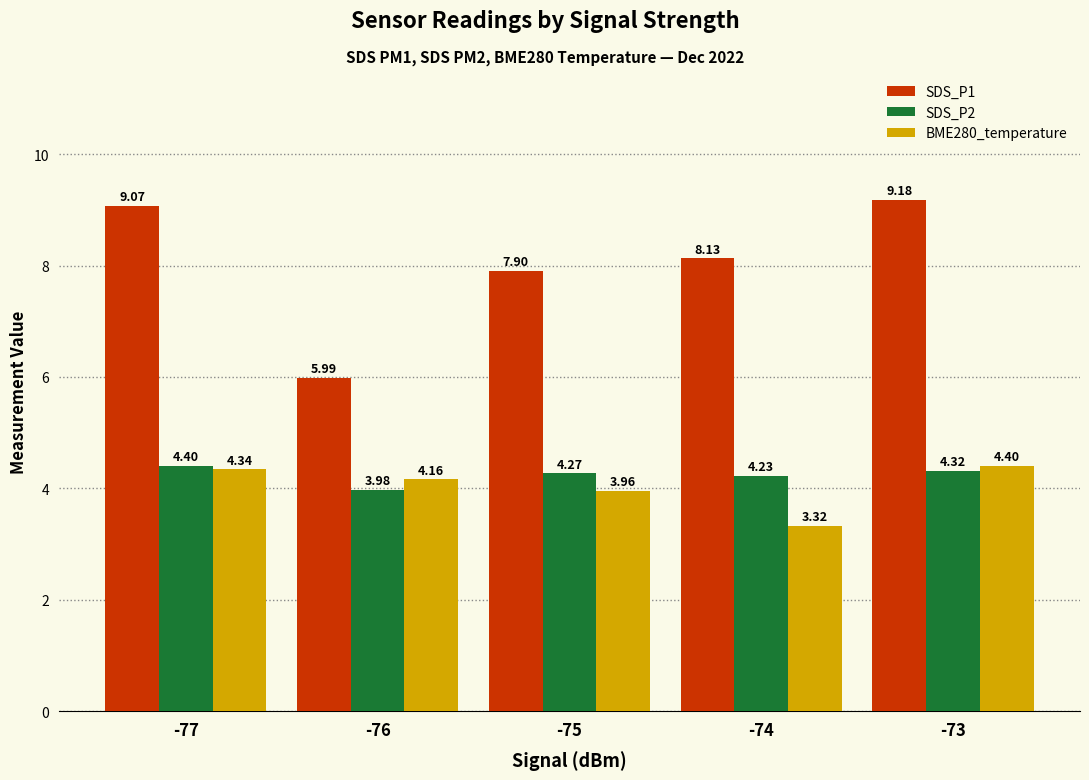

Are the bars horizontal?

No